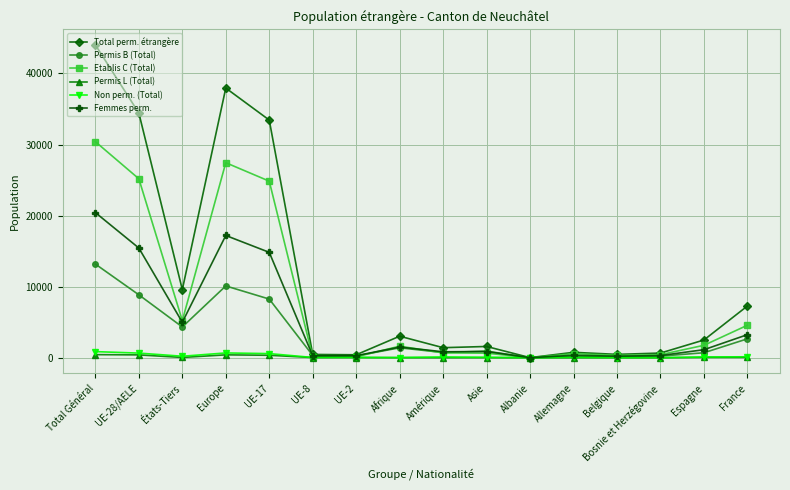

Count the number of categories in the chart.

16